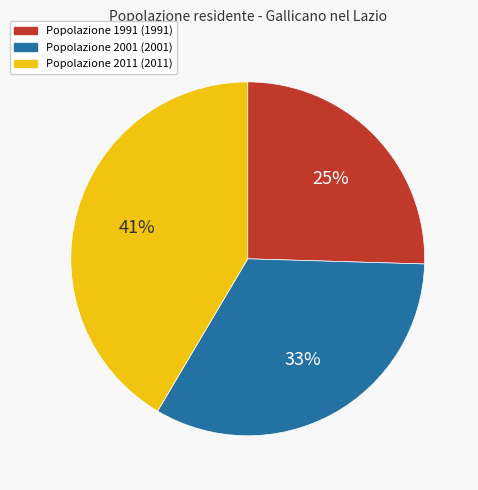

To the nearest percent, what is the average slice percentage?

33%